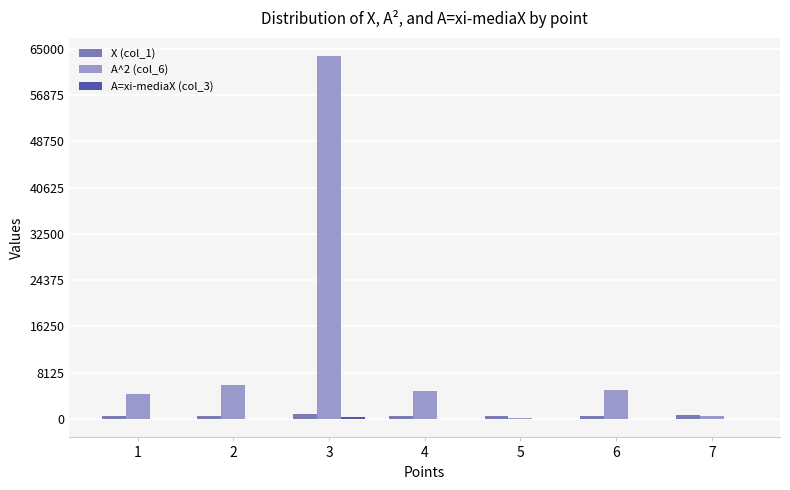

What is the maximum value for X (col_1)?

817.3